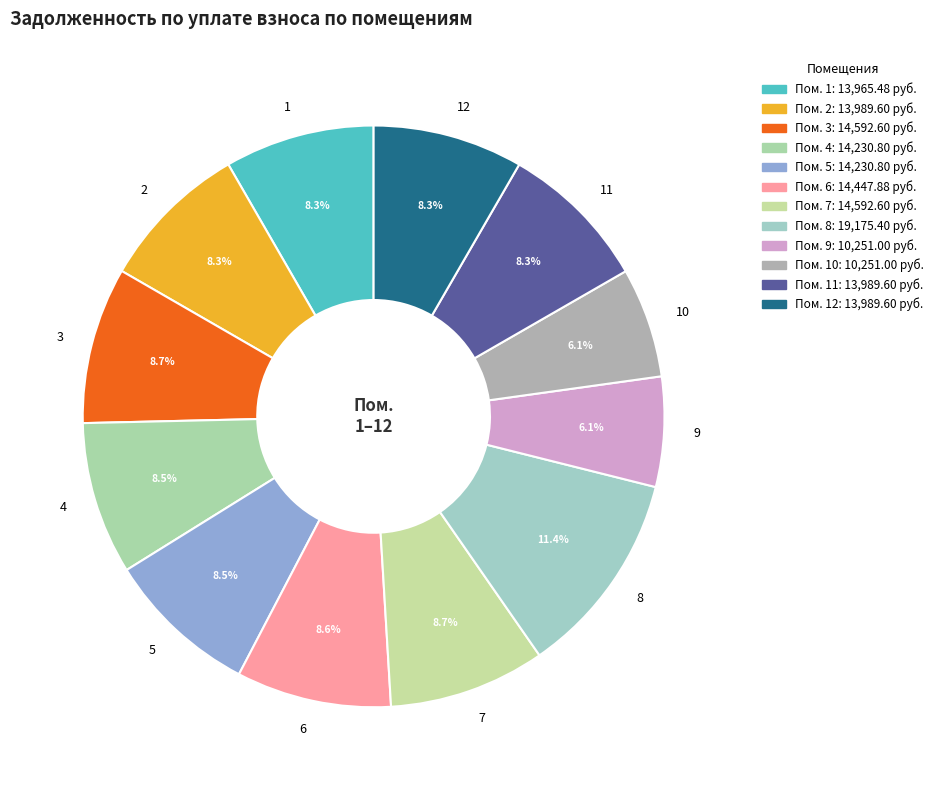

Is there a majority slice in this chart?

No